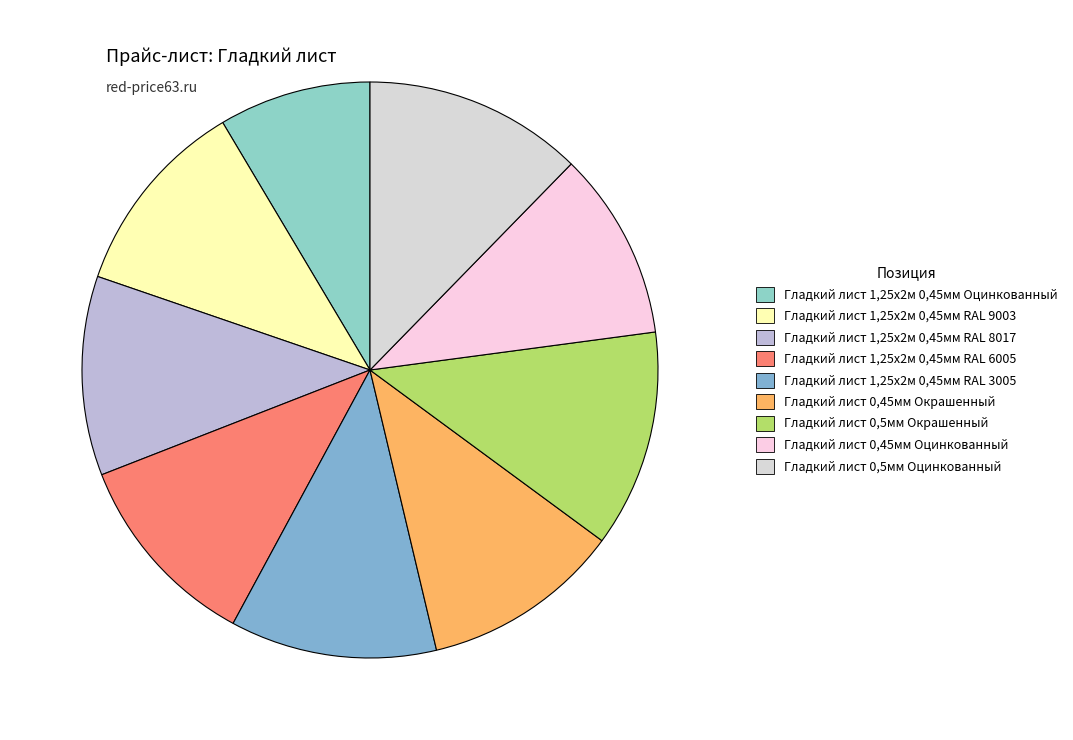

To the nearest percent, what is the combined percentage of Гладкий лист 0,45мм Окрашенный and Гладкий лист 0,5мм Оцинкованный?

23%